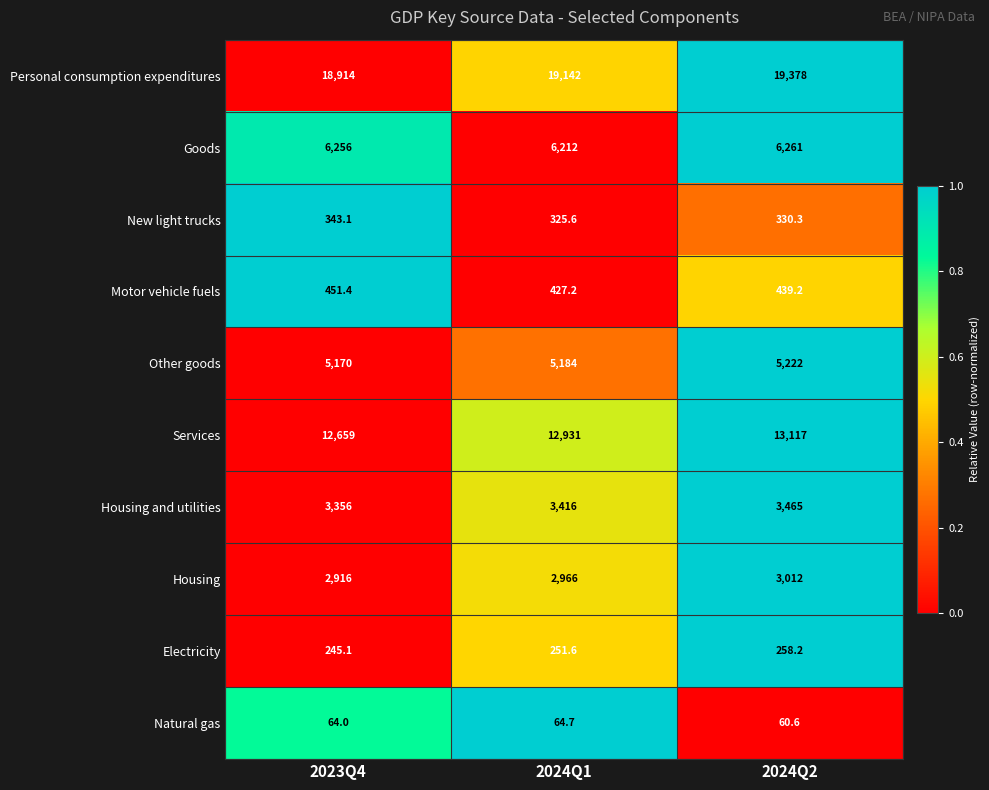

What is the average value of the Goods series?

6243.0